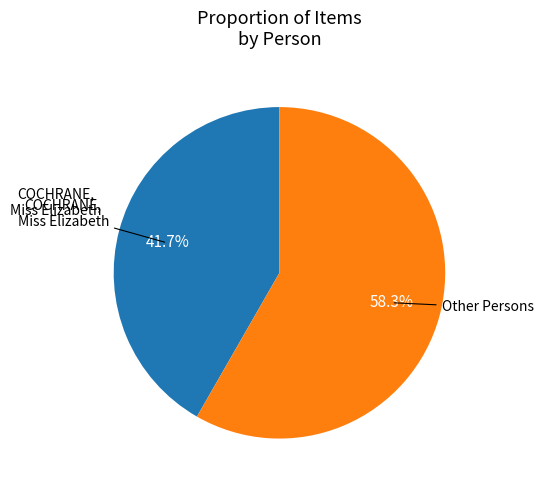

Which slice represents more than half of the pie?

Other Persons